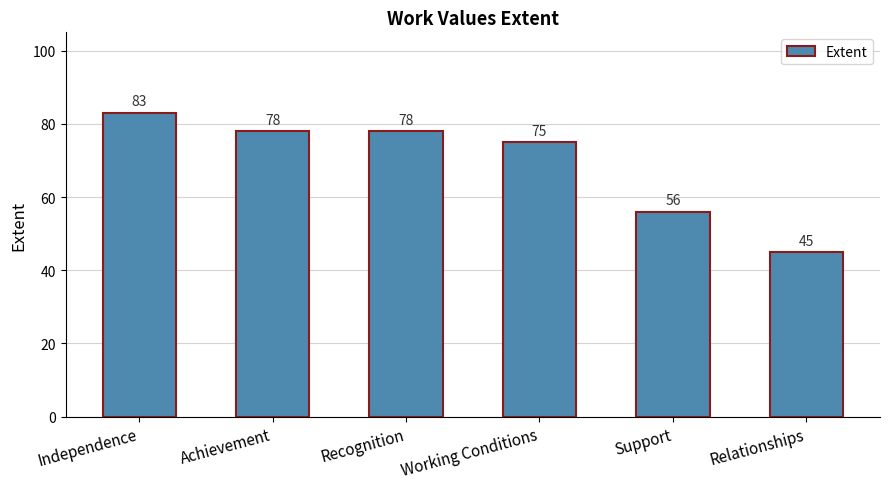

At which category does the chart reach its minimum across all series?

Relationships